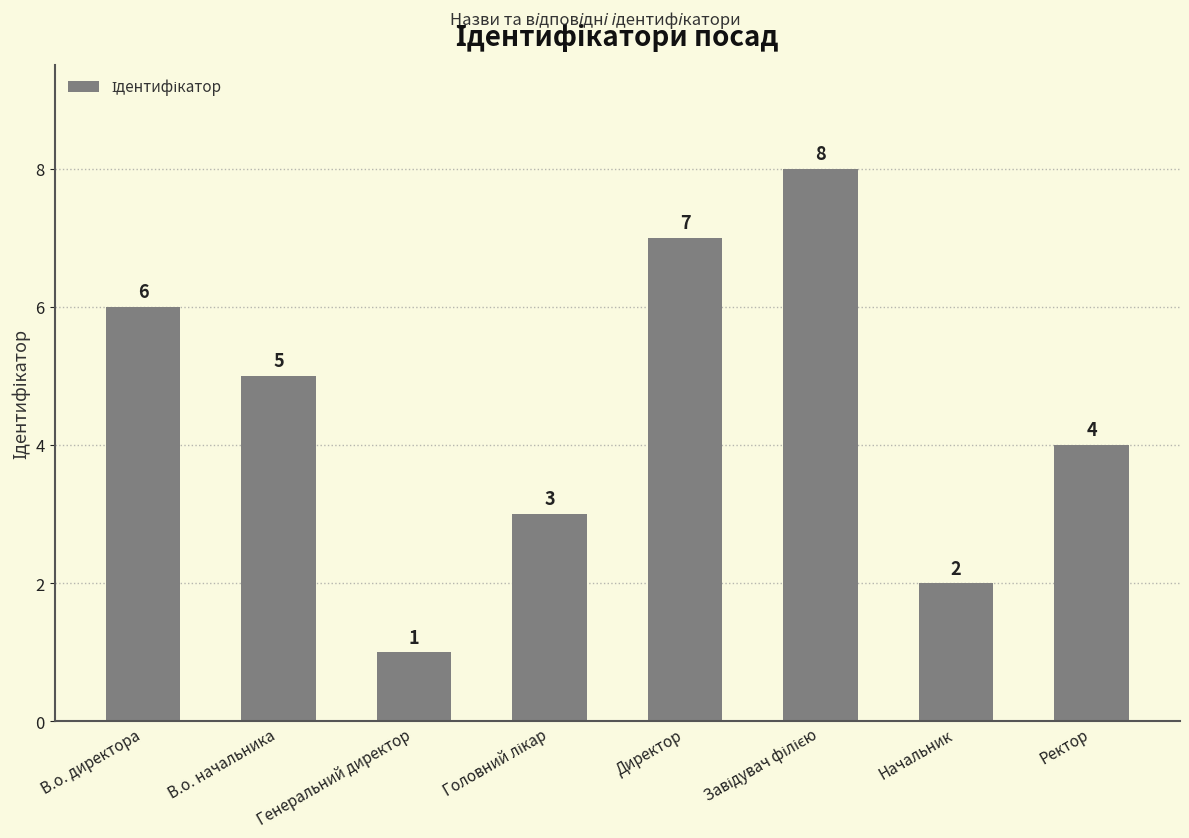

What value does the data have at Ректор?

4